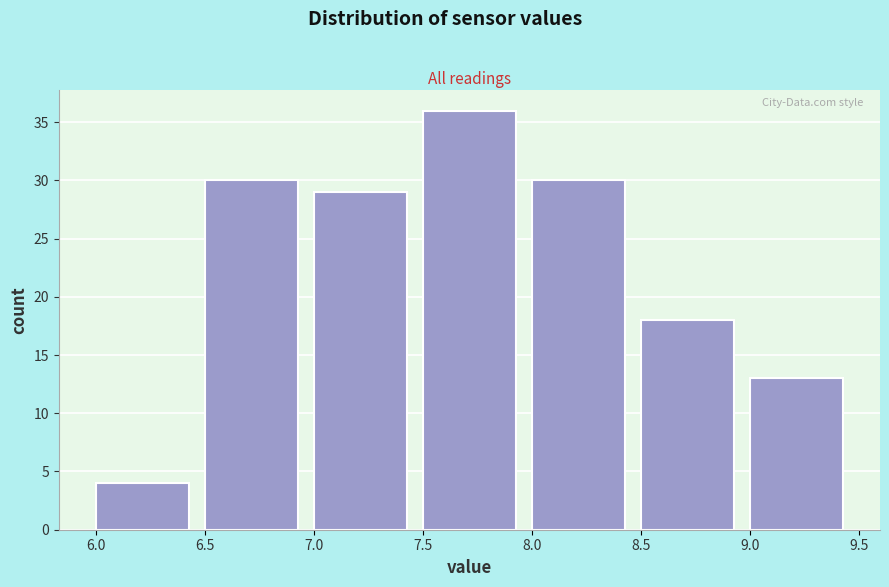

Reading left to right, transcribe this chart: for each bar, give the range it covers on the x-axis and its height. The values are not printed on the chart, so give them approximately, as read against the axis.

6.0 to 6.5: 4
6.5 to 7.0: 30
7.0 to 7.5: 29
7.5 to 8.0: 36
8.0 to 8.5: 30
8.5 to 9.0: 18
9.0 to 9.5: 13